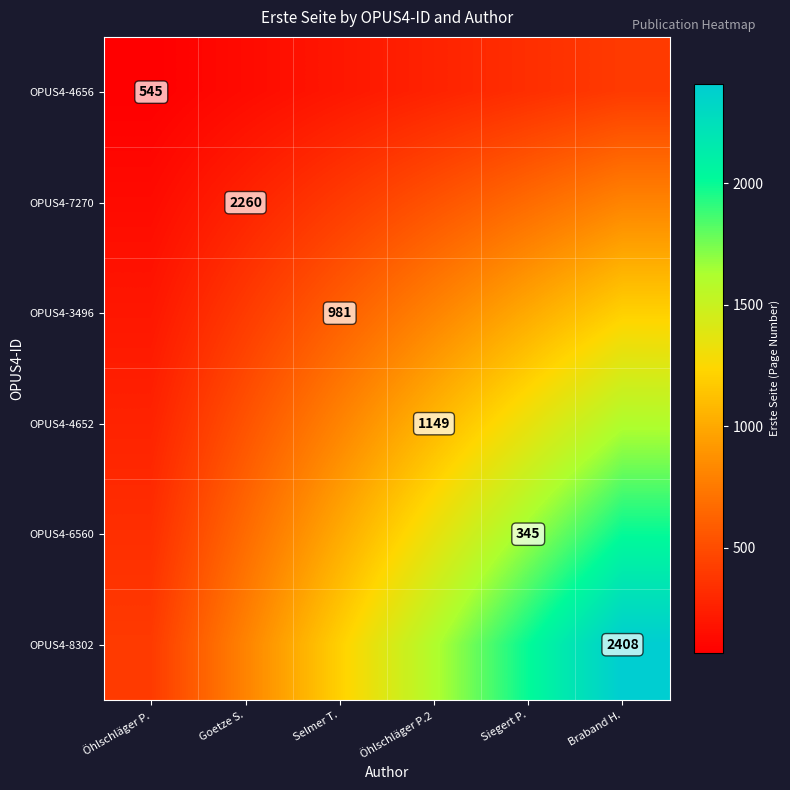

Which series changed the most between Öhlschläger P. and Siegert P.?

OPUS4-8302